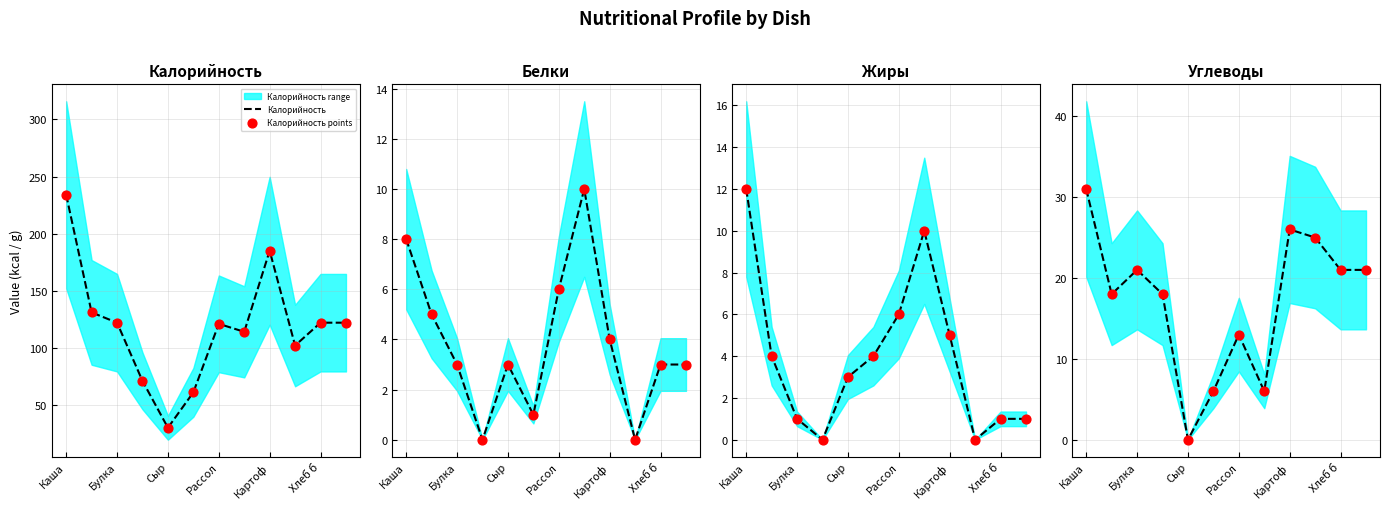

Which series has the largest total across all categories?

Калорийность